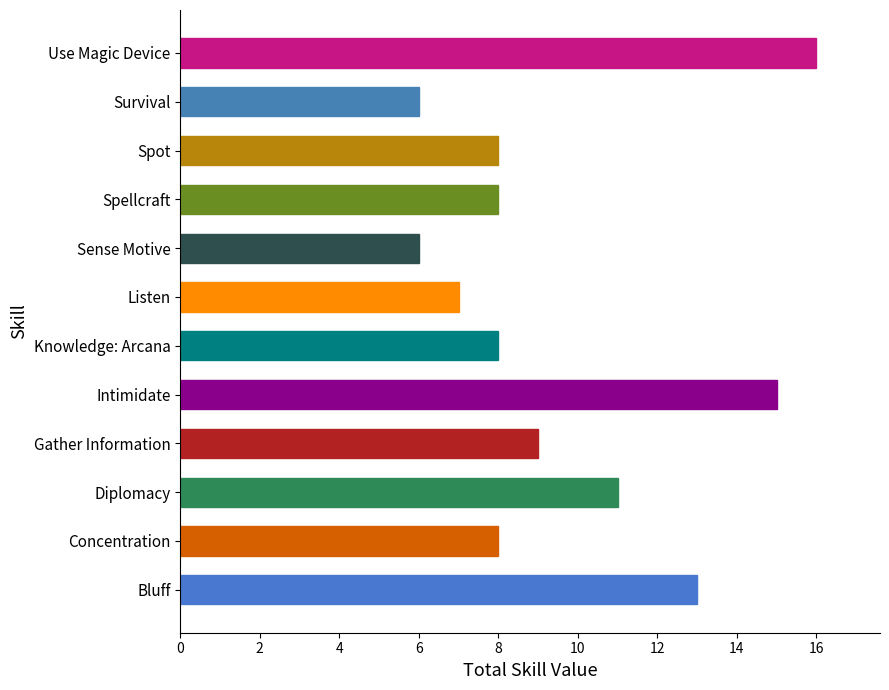

What is the change in value from Bluff to Survival?

-7